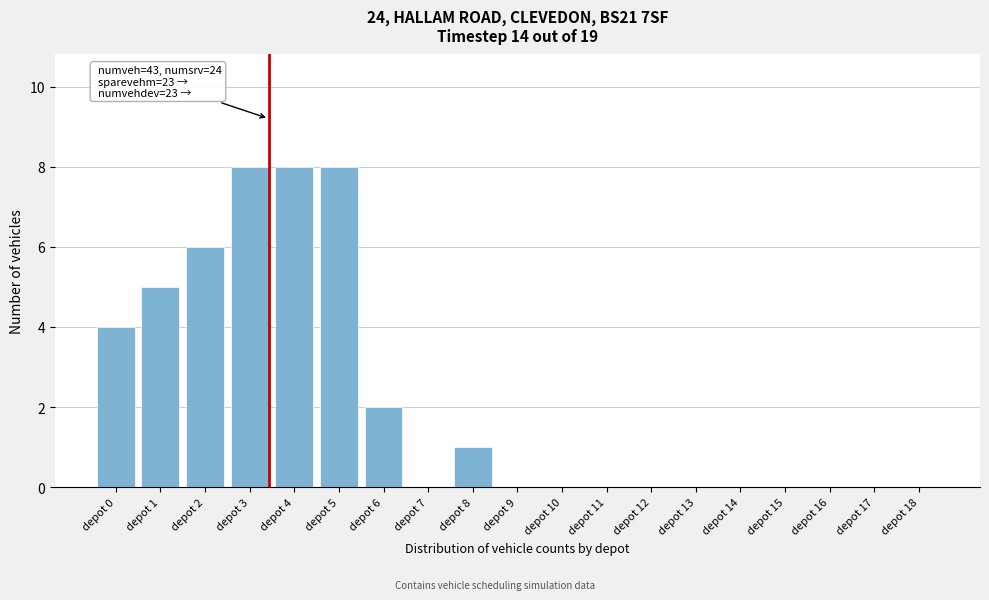

Reading left to right, transcribe all the data shown in this chart.

depot 0=4	depot 1=5	depot 2=6	depot 3=8	depot 4=8	depot 5=8	depot 6=2	depot 7=0	depot 8=1	depot 9=0	depot 10=0	depot 11=0	depot 12=0	depot 13=0	depot 14=0	depot 15=0	depot 16=0	depot 17=0	depot 18=0